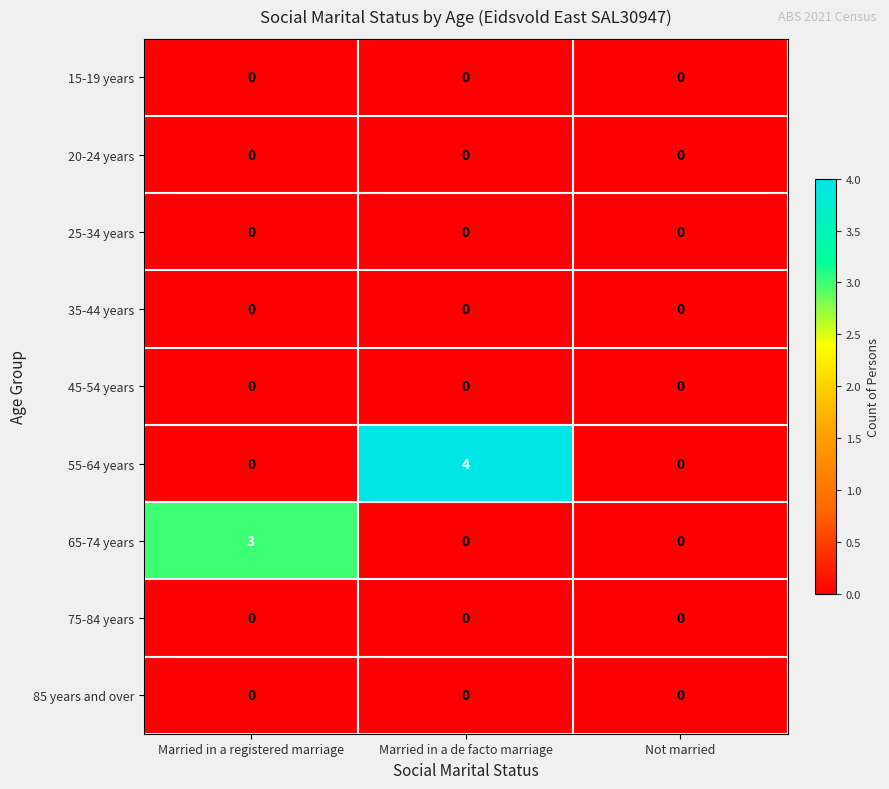

How many series are shown in this chart?

9